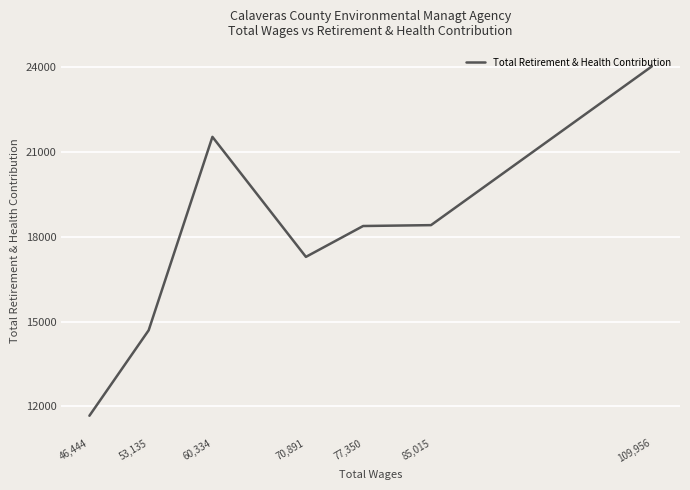

How many interior local peaks (higher than both neighbors) does the data have?

1